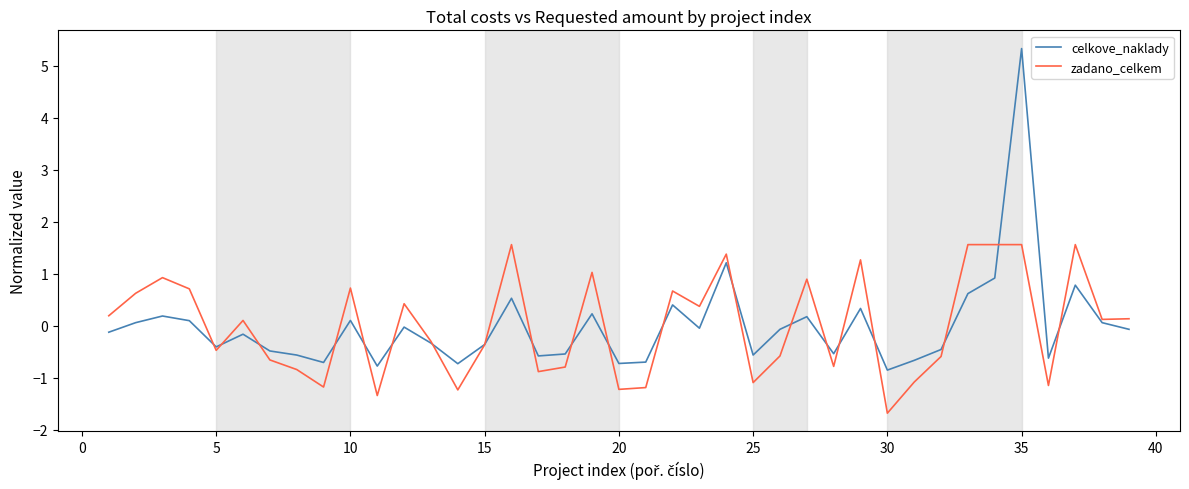

True or false: zadano_celkem and celkove_naklady intersect in this chart.

True